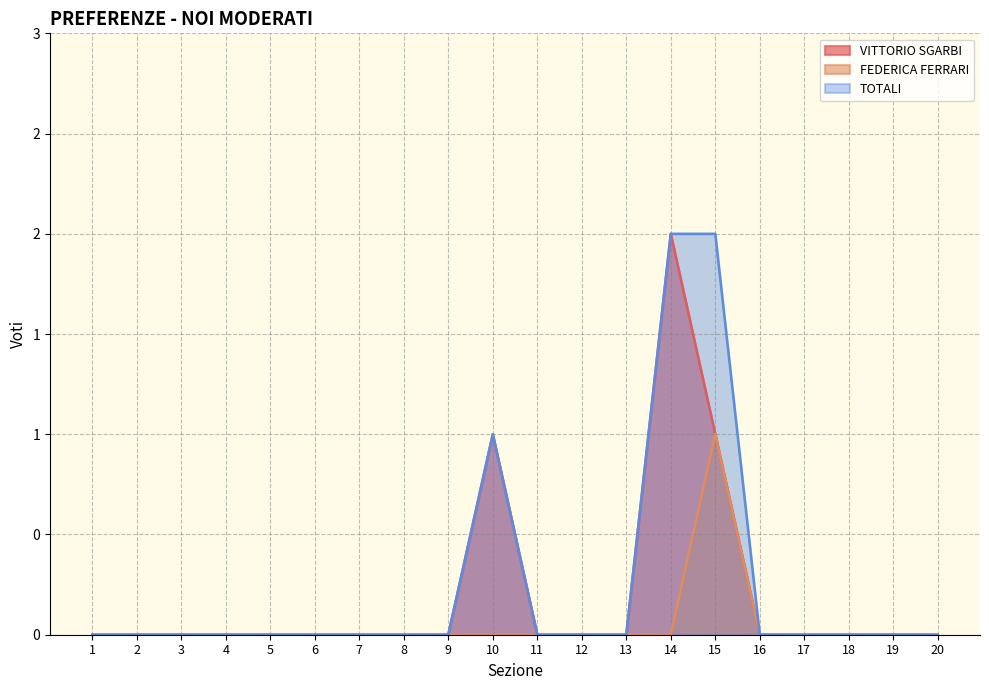

What is the sum of all FEDERICA FERRARI values?

1